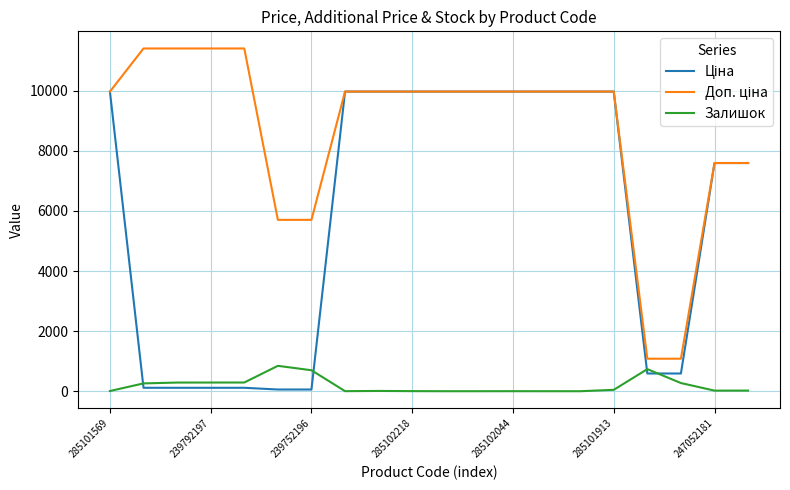

Is this an area chart (filled region under the line)?

No